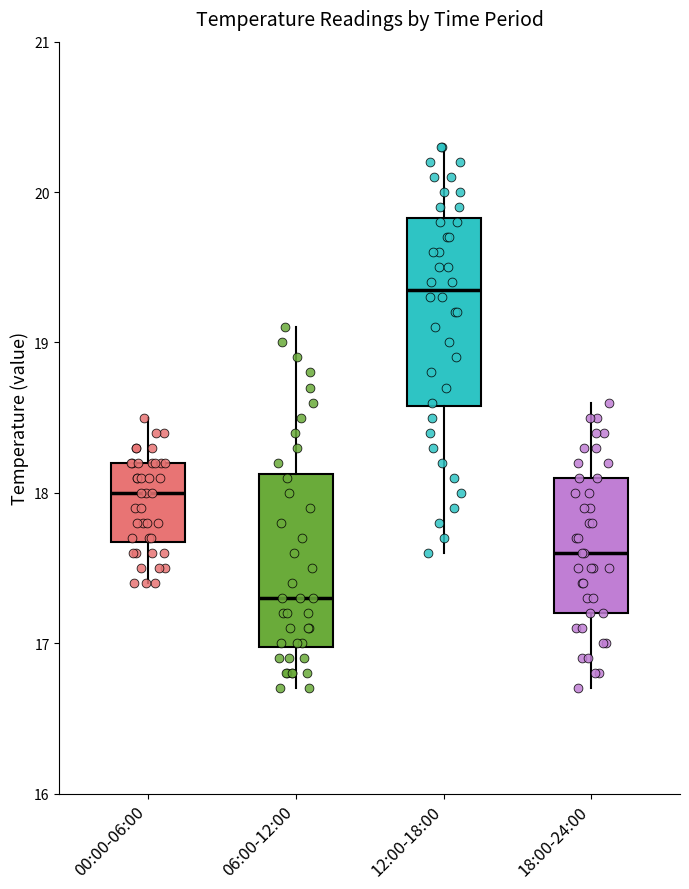

Reading left to right, read every box against the y-axis: the position of its median line, the range the box covers, and the ends of its whiskers. The values are not printed on the chart, so give them approximately, as read against the axis.

00:00-06:00: median 18.0, box 17.7 to 18.2, whiskers 17.4 to 18.5
06:00-12:00: median 17.3, box 17.0 to 18.1, whiskers 16.7 to 19.1
12:00-18:00: median 19.4, box 18.6 to 19.8, whiskers 17.6 to 20.3
18:00-24:00: median 17.6, box 17.2 to 18.1, whiskers 16.7 to 18.6